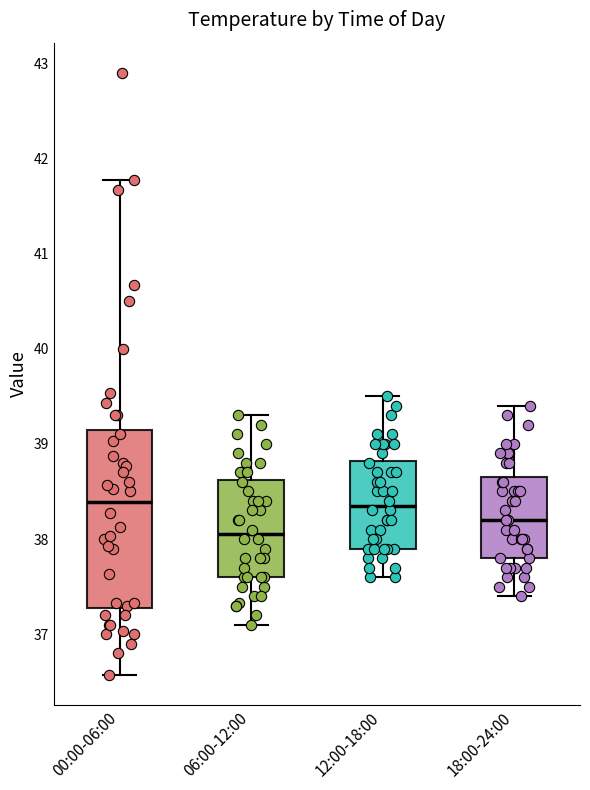

Comparing the boxes themselves (not the whiskers), which one is the tallest?

00:00-06:00